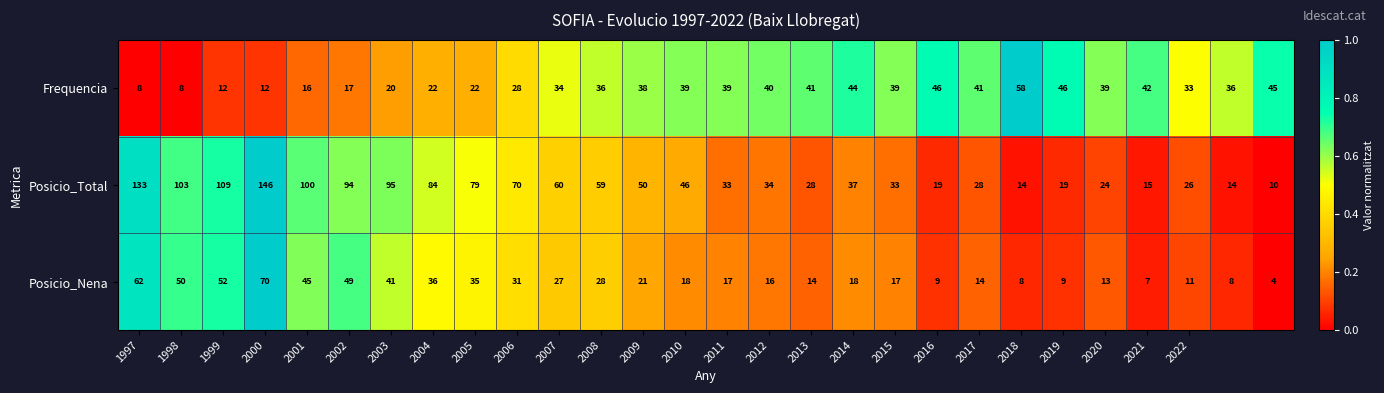

How many distinct data groups are displayed?

3